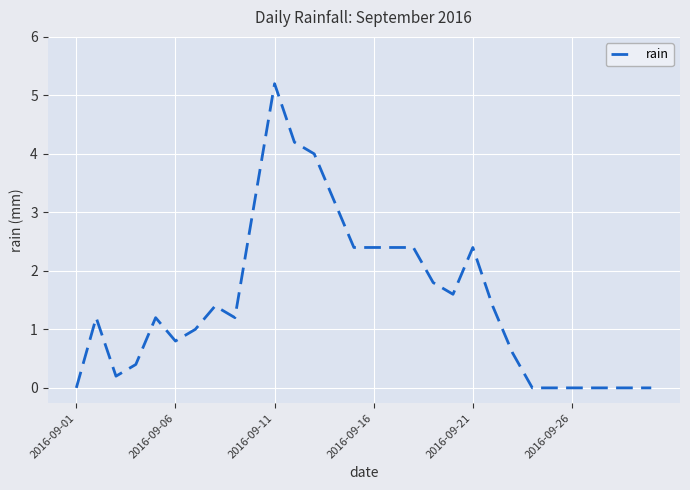

What is the maximum value shown in the chart?

5.2